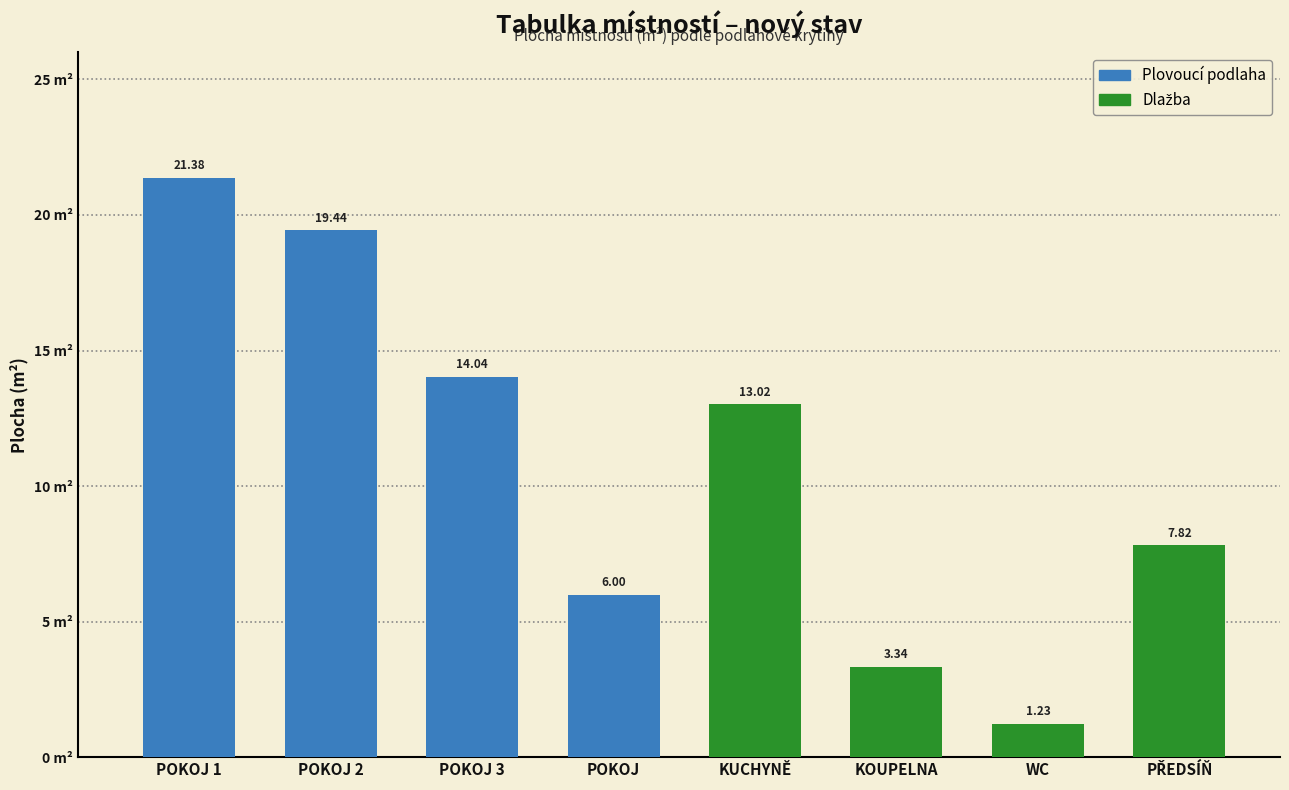

Between POKOJ 2 and WC, which is larger?

POKOJ 2